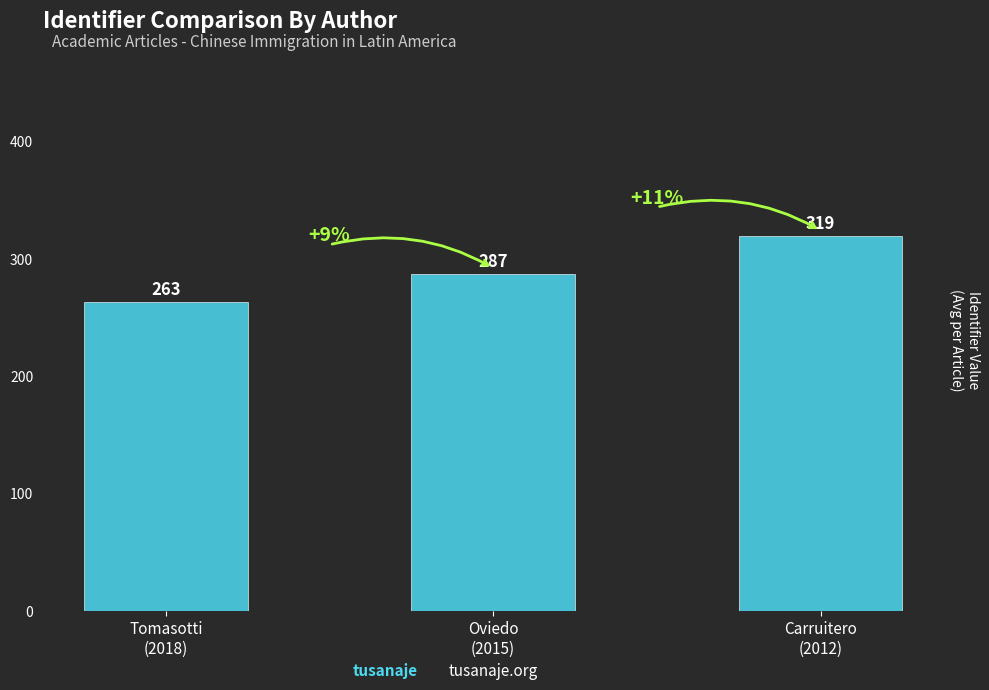

Is it true that the value at Tomasotti
(2018) is 373?

False